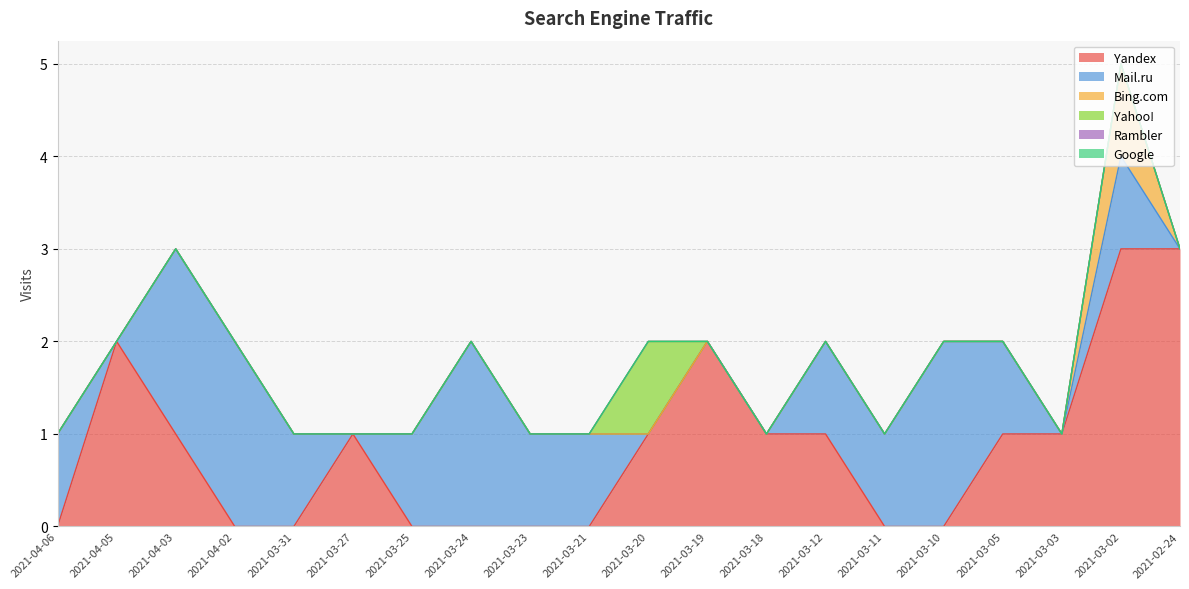

Where do Mail.ru and Yandex first cross each other?

2021-04-06 and 2021-04-05